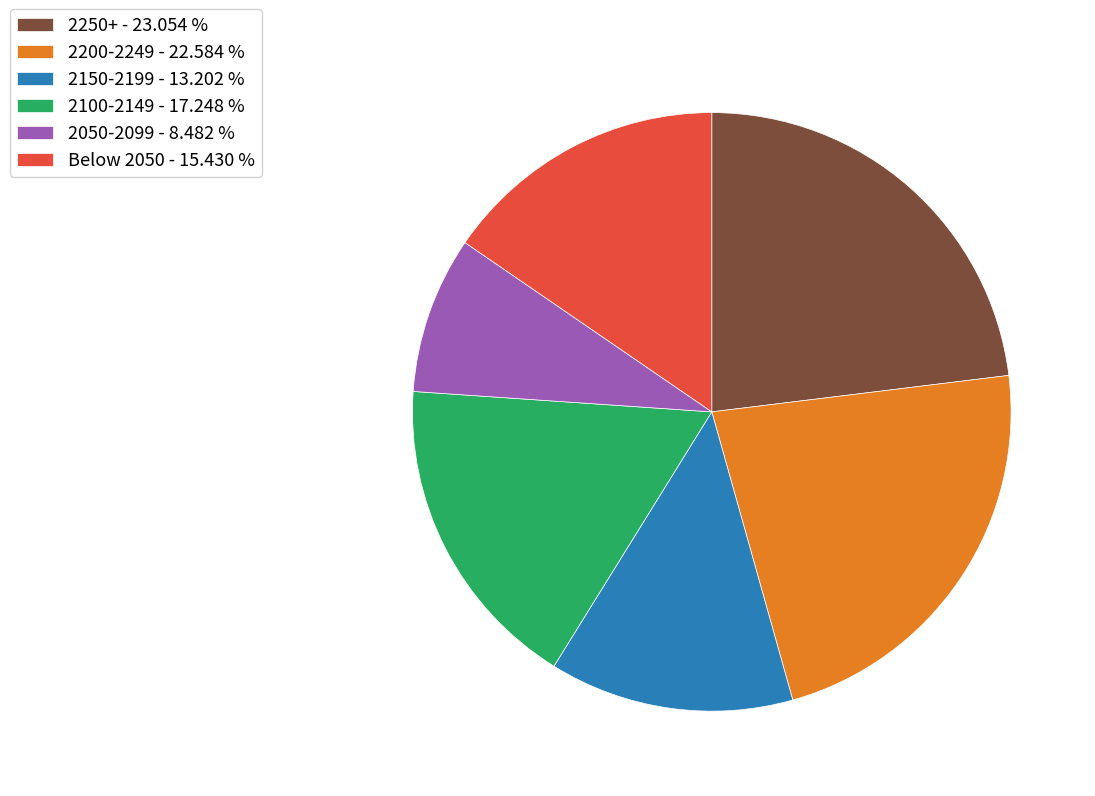

Is there a majority slice in this chart?

No